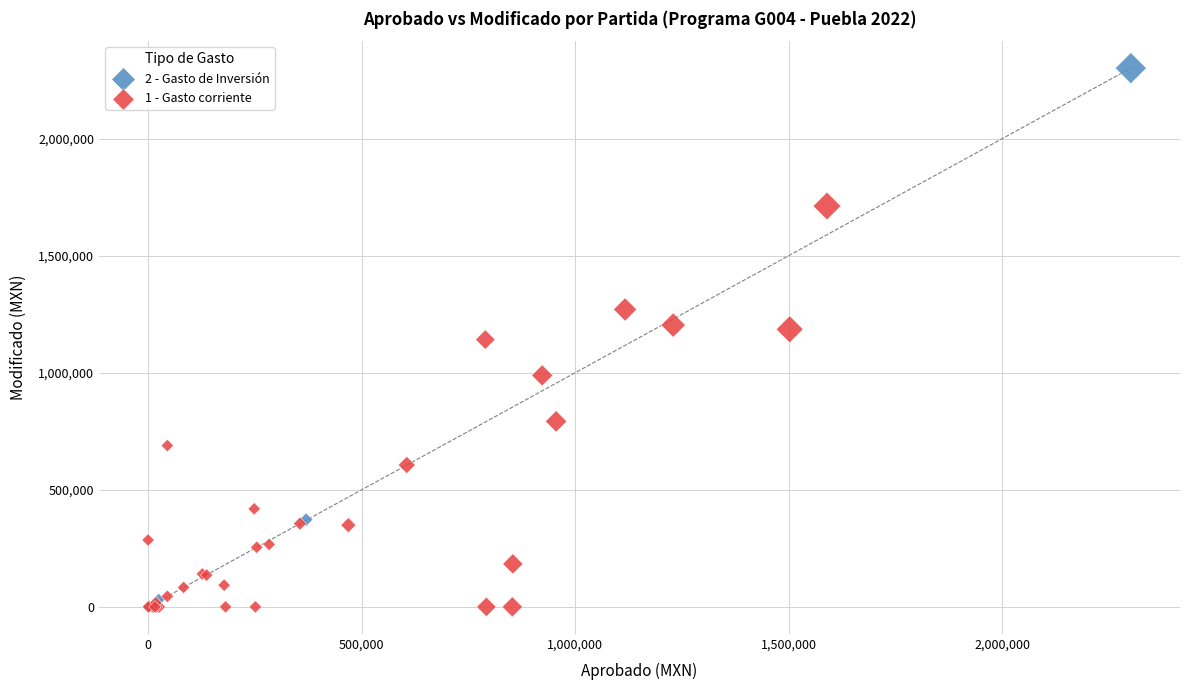

Which series has the largest Y range (max minus min)?

2 - Gasto de Inversión